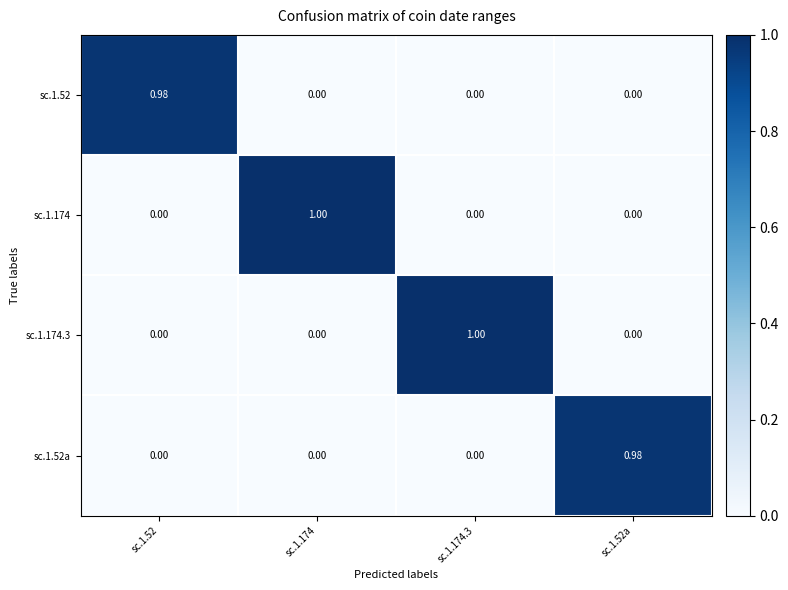

What is the difference between the highest and lowest values at sc.1.174.3?

1.0